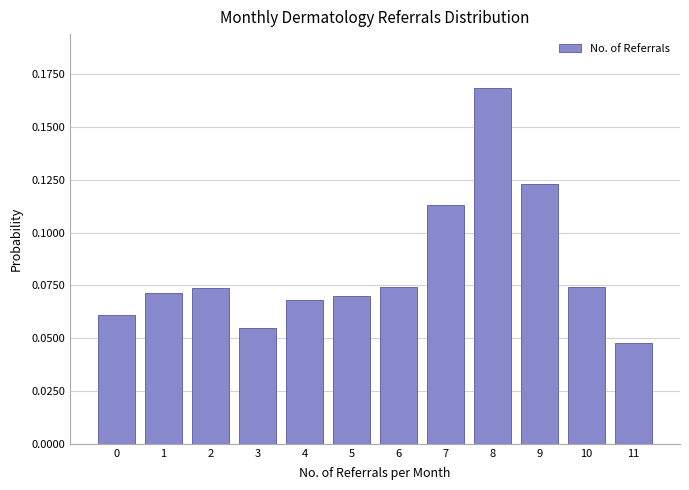

Which has a higher value, 9 or 2?

9